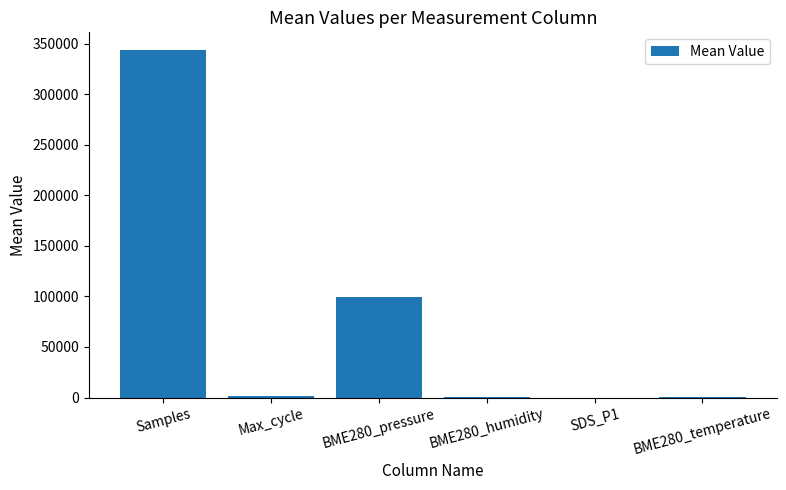

Are the bars grouped side by side (vs. stacked)?

No